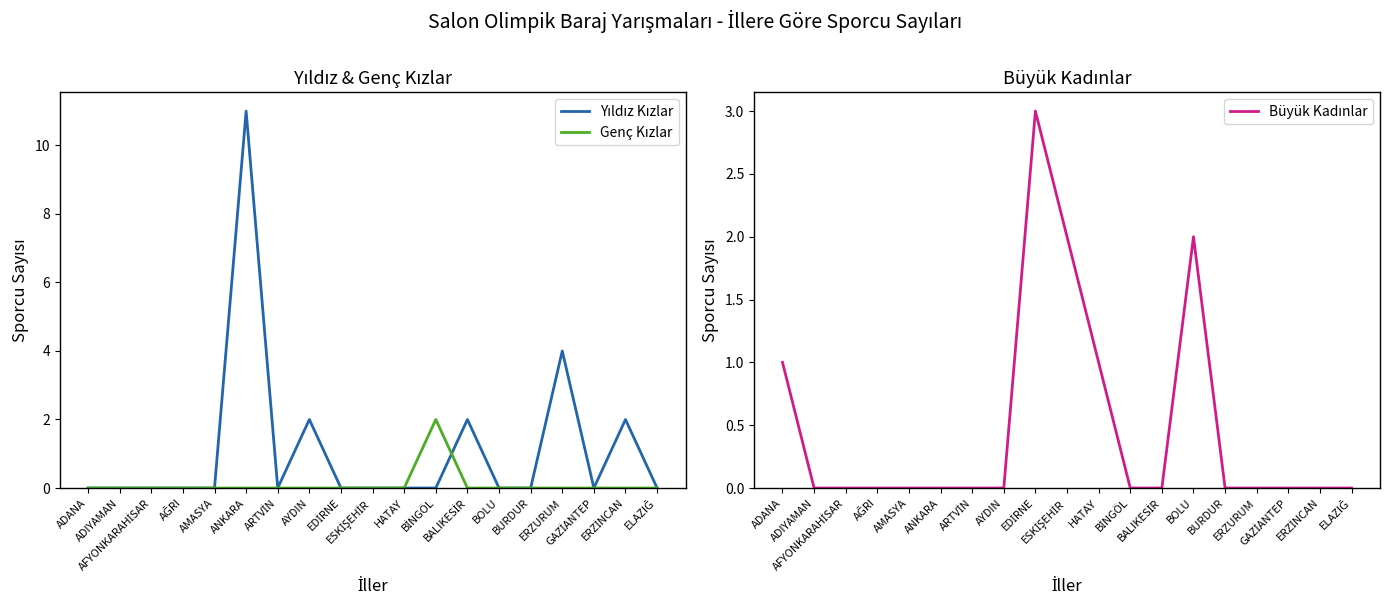

Which series ends up on top after the final intersection of Genç Kızlar and Büyük Kadınlar?

Genç Kızlar